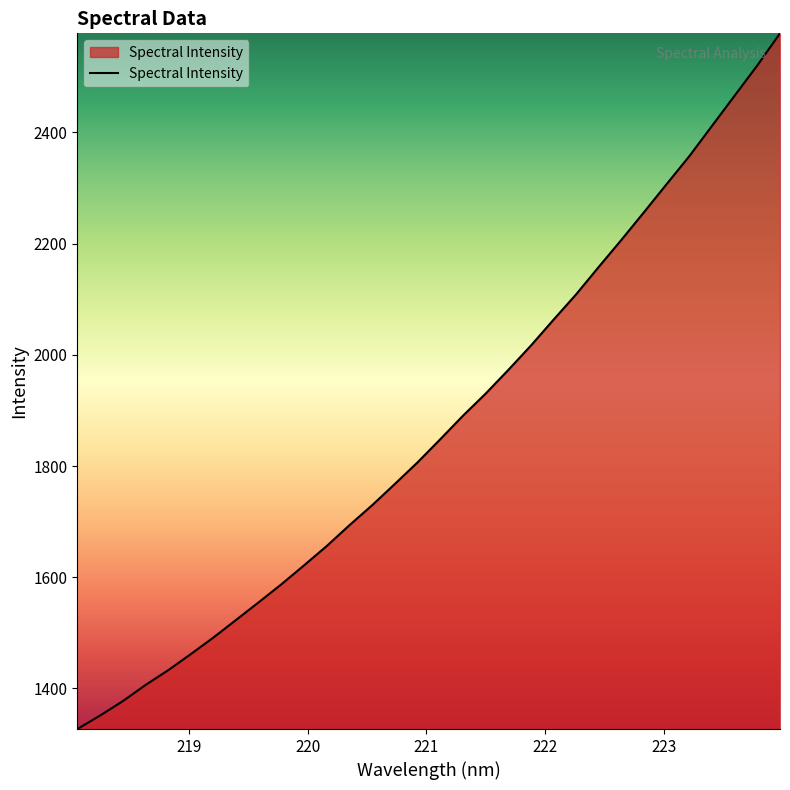

What is the difference between the maximum and minimum values?

1251.4